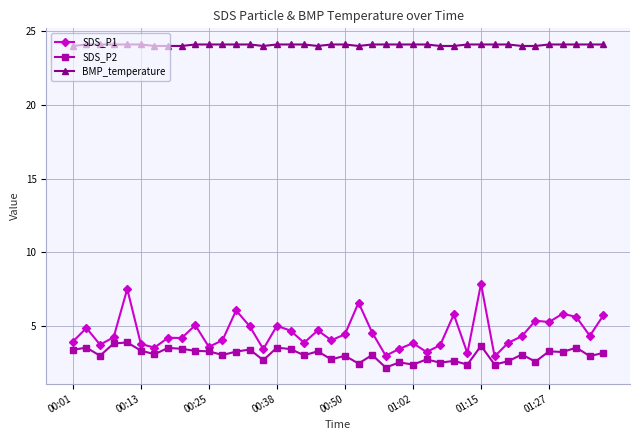

True or false: SDS_P2 and BMP_temperature intersect in this chart.

False